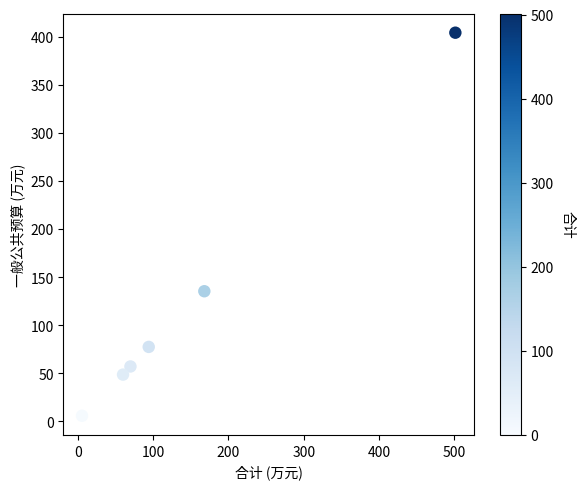

What is the range of X values (max minus min)?

495.6